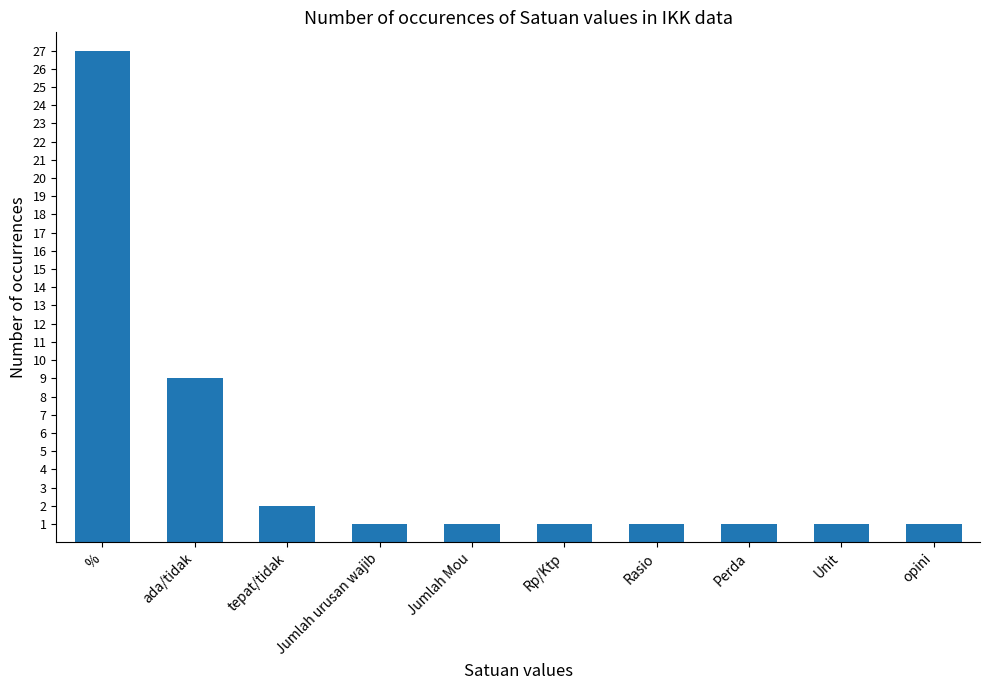

Reading right to left, transcribe all the data shown in this chart.

1	1	1	1	1	1	1	2	9	27